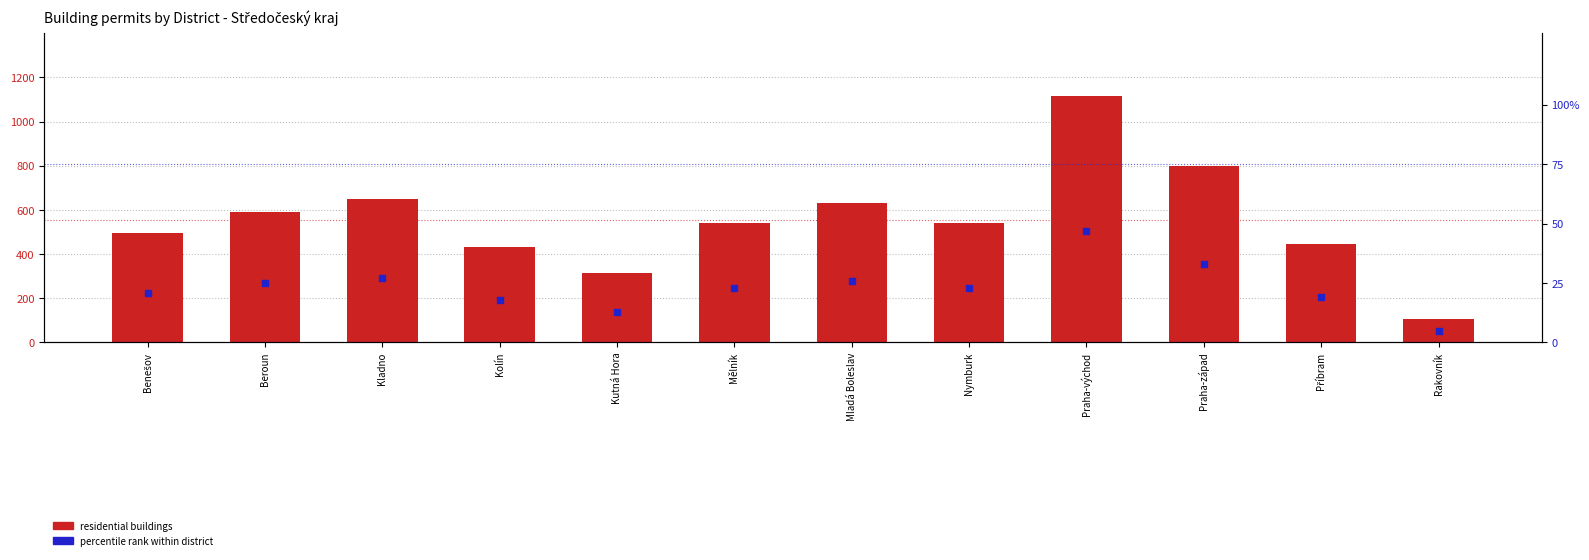

Which series contains the lowest Y value?

percentile rank within district